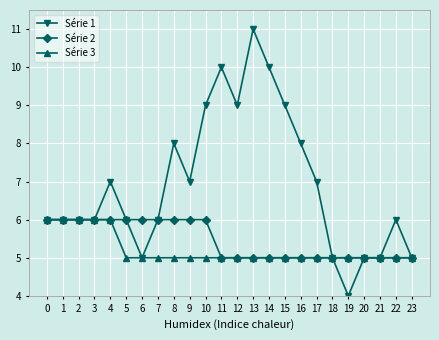

What is the difference between the second highest and minimum values in the Série 3 series?

1